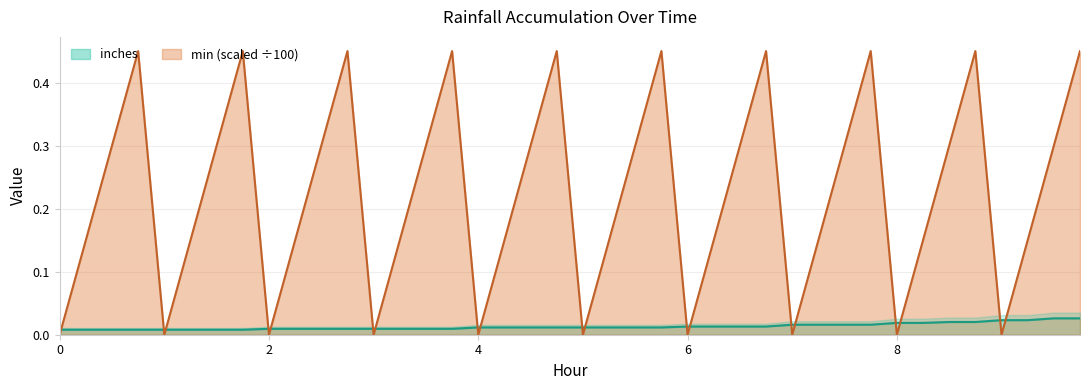

List the series in order of their peak value, highest first.

min, inches